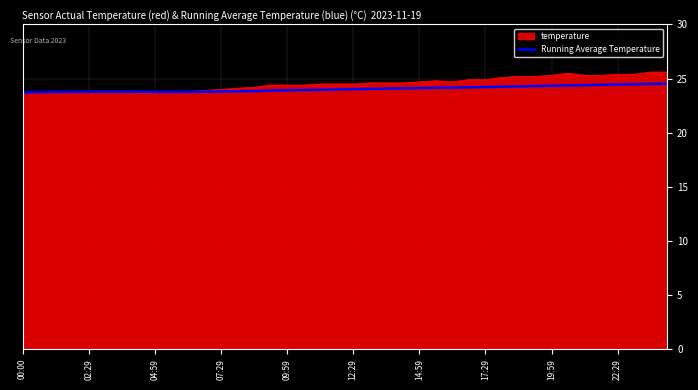

What is the smallest value displayed?

23.7